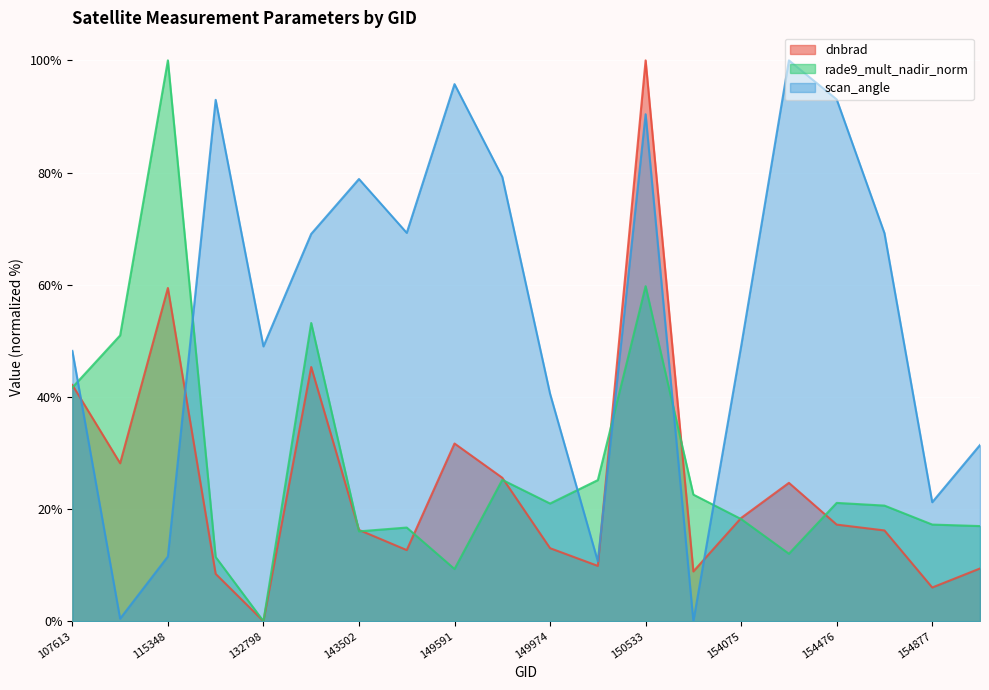

Where does the rade9_mult_nadir_norm series first go above 20?

107613